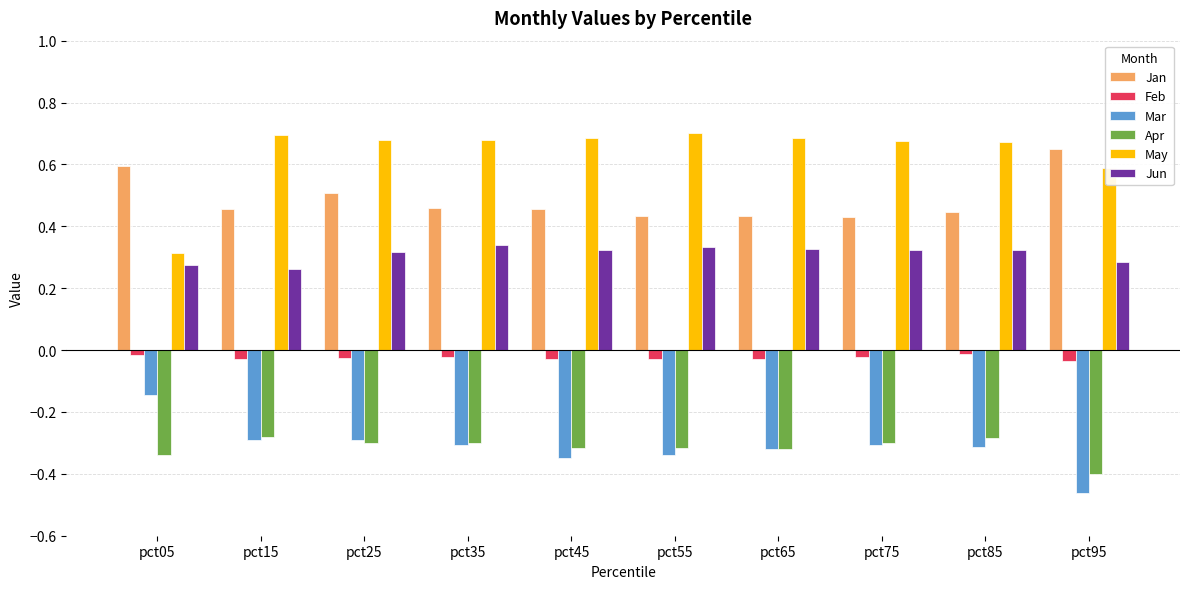

What are all the series names shown in the legend?

Jan, Feb, Mar, Apr, May, Jun